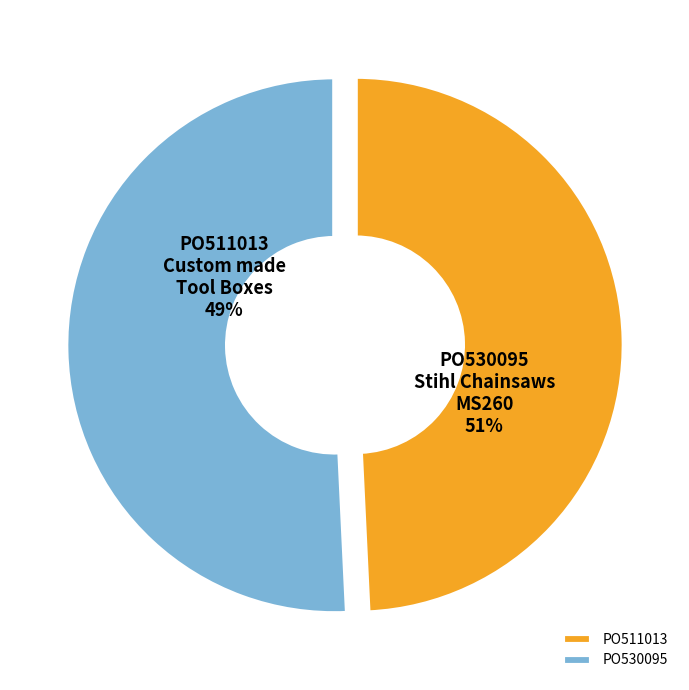

To the nearest percent, what is the combined percentage of PO511013
Custom made
Tool Boxes and PO530095
Stihl Chainsaws
MS260?

100%